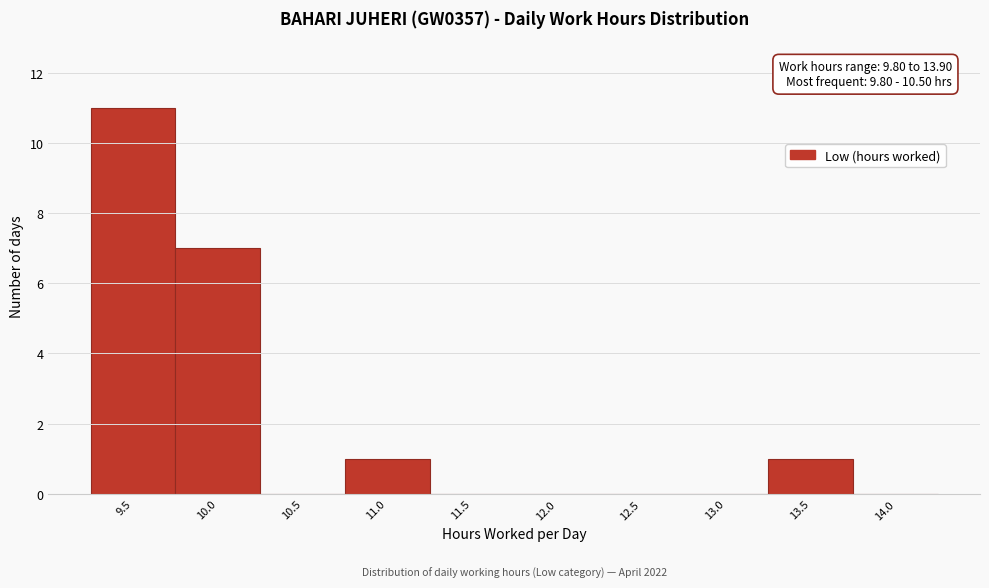

Reading left to right, extract all data points from this chart.

9.5=11	10.0=7	10.5=0	11.0=1	11.5=0	12.0=0	12.5=0	13.0=0	13.5=1	14.0=0